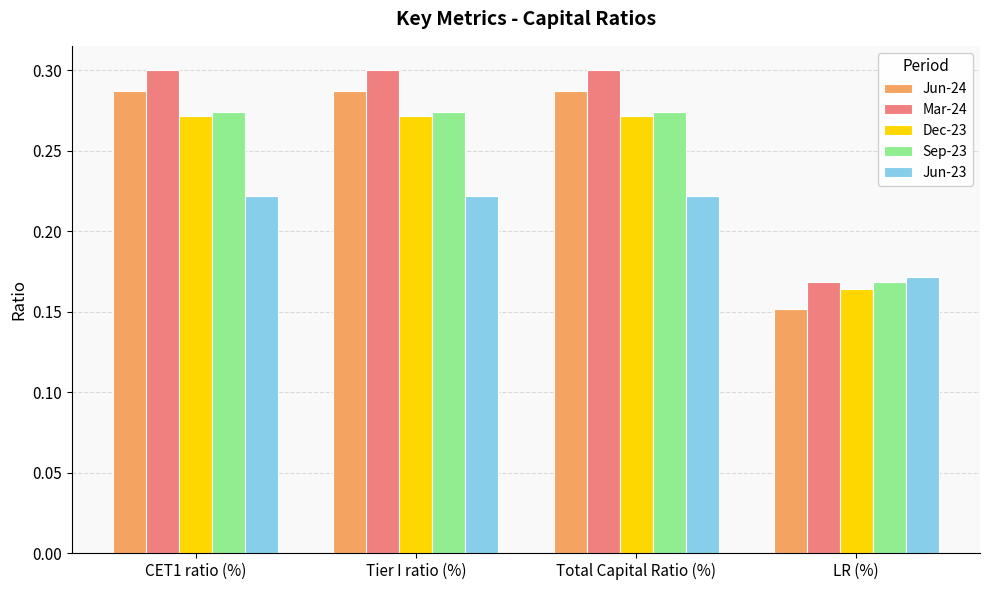

What is the label of the 3rd bar from the right?

Tier I ratio (%)